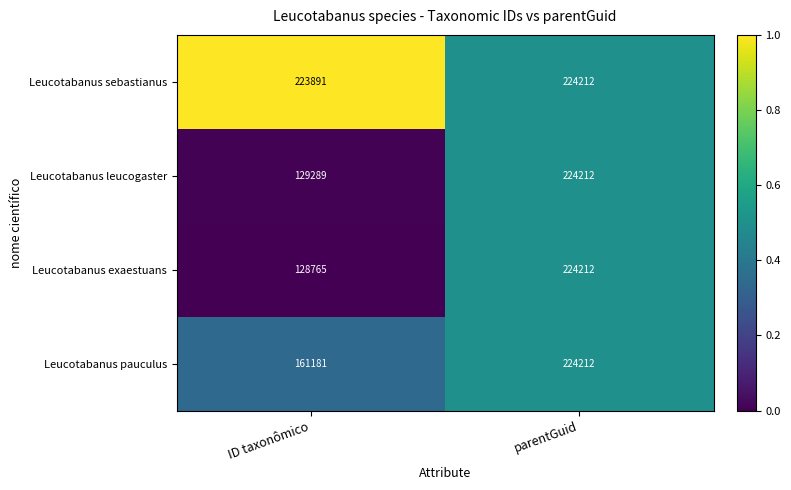

At which label is Leucotabanus sebastianus closest to 224051?

ID taxonômico